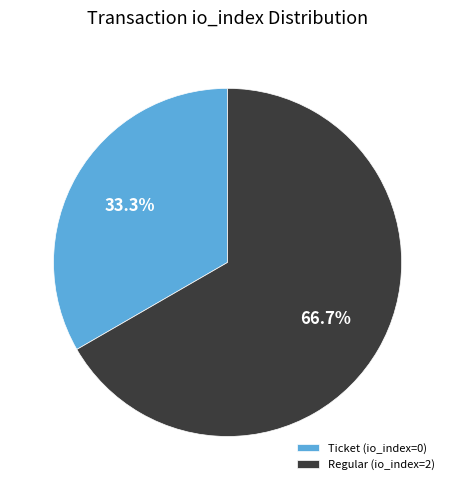

To the nearest percent, what is the average slice percentage?

50%